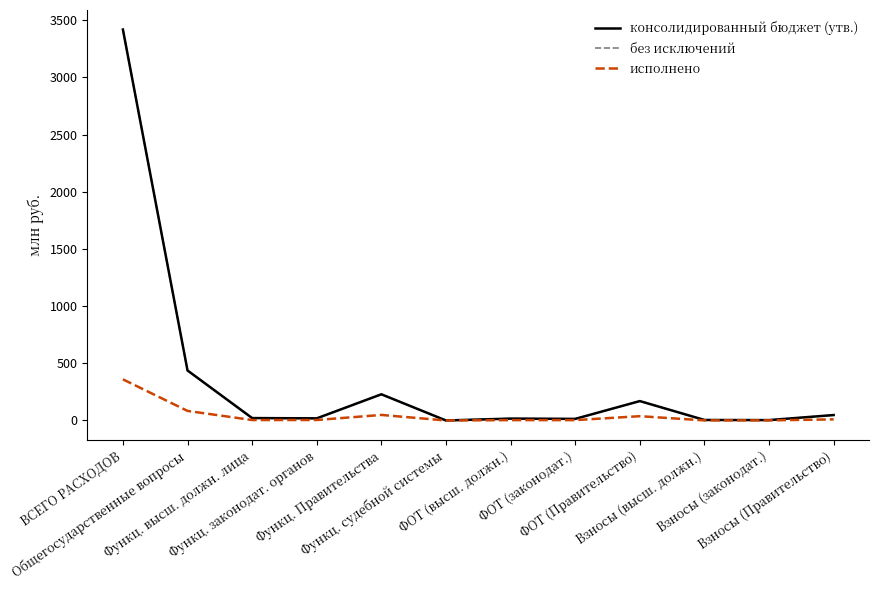

Is this an area chart (filled region under the line)?

No